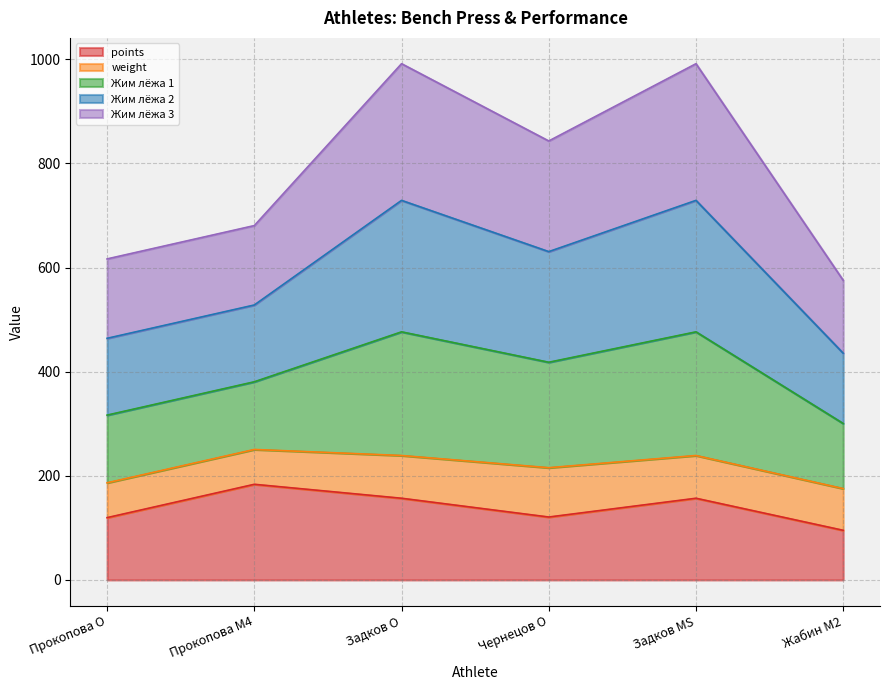

Does the chart display data point markers on the line(s)?

No